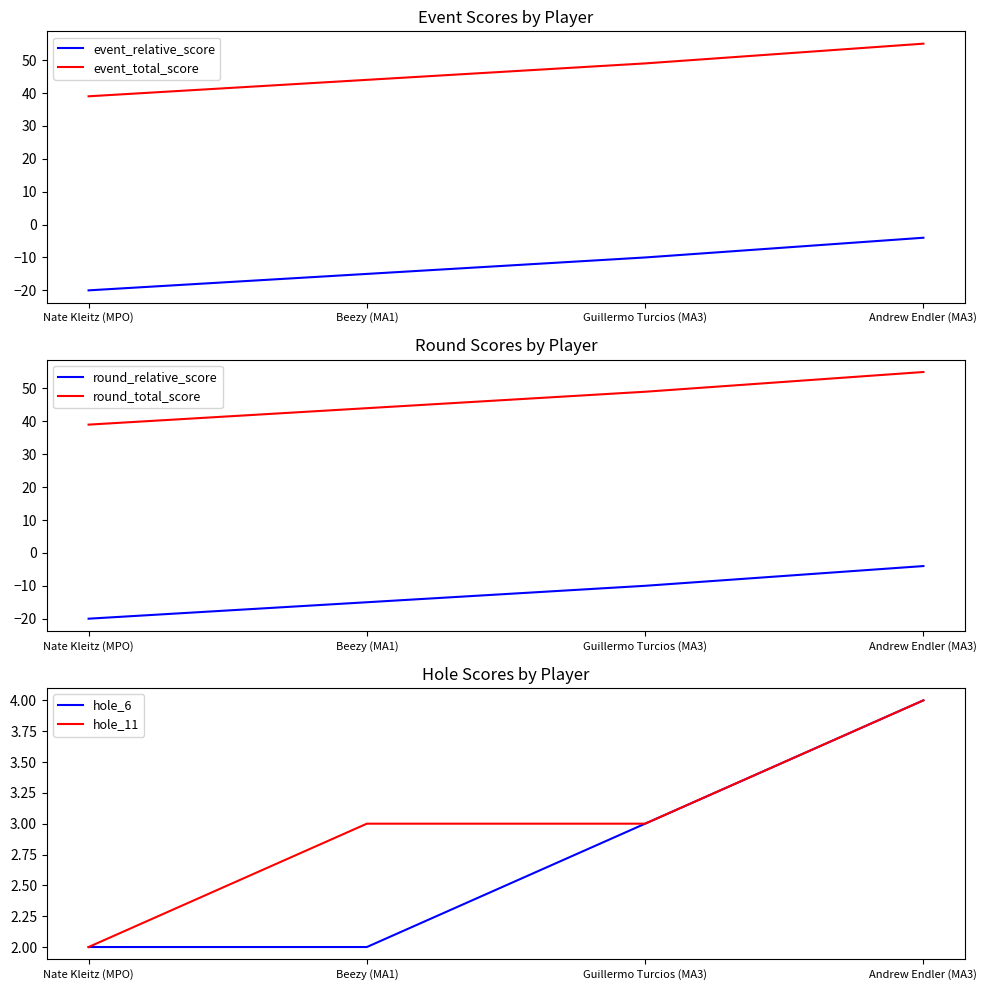

What is the greatest value displayed?

55